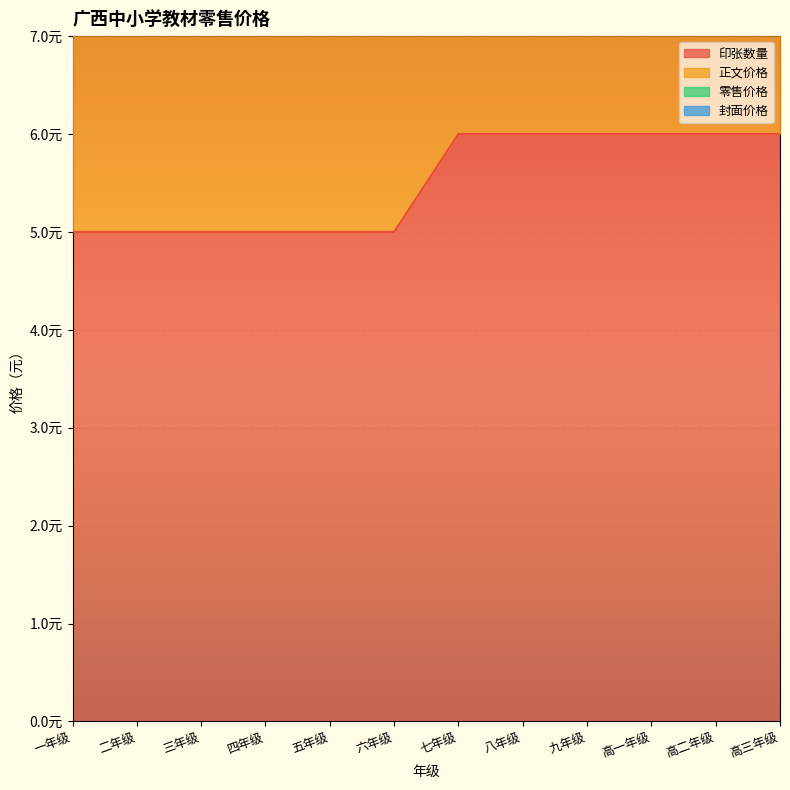

At how many categories does at least one series exceed 5?

12